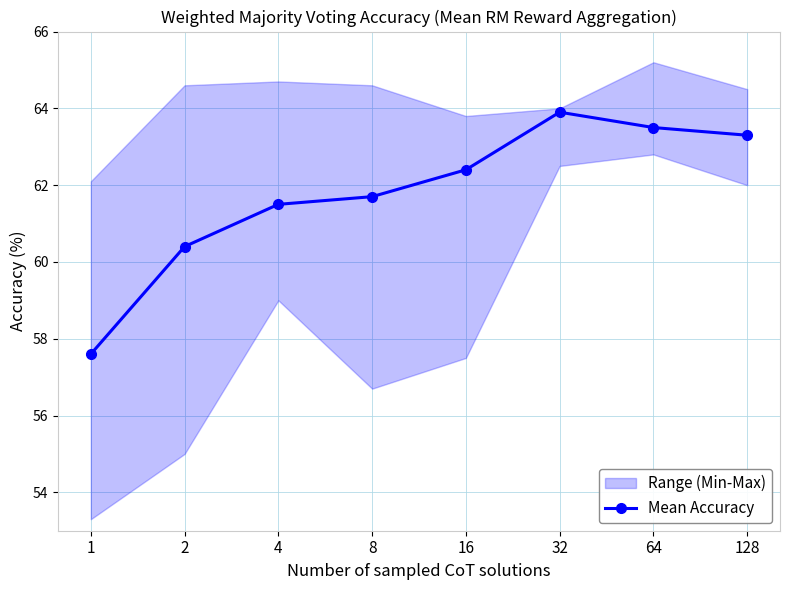

What is the greatest value displayed?

63.9